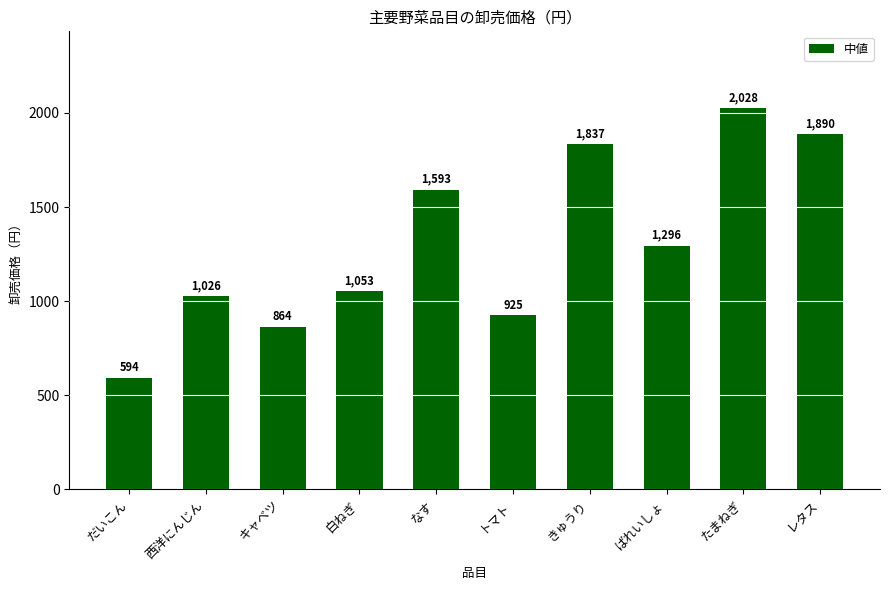

What is the average value?

1311